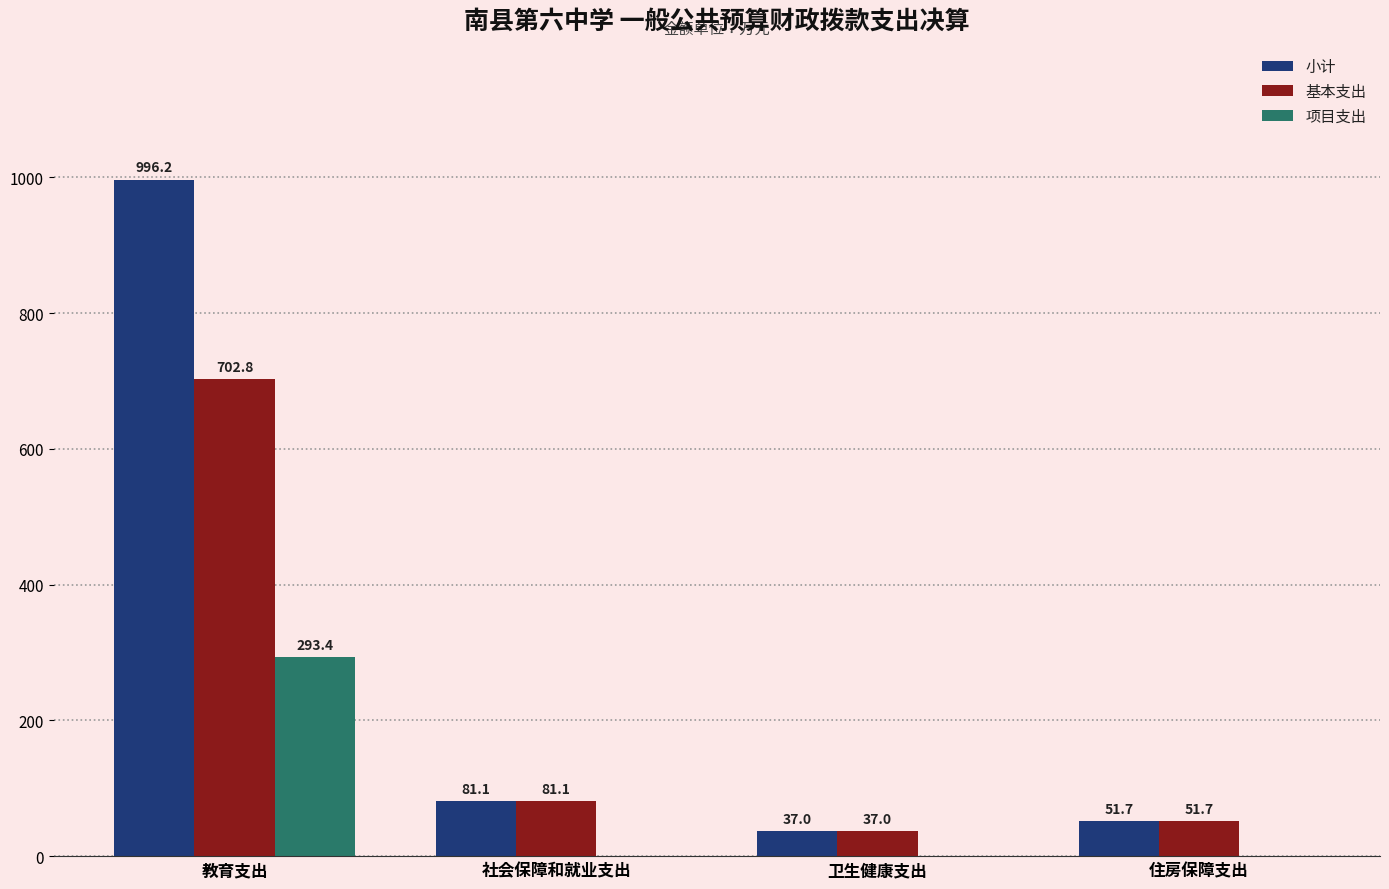

Which category has the highest value in the 小计 series?

教育支出